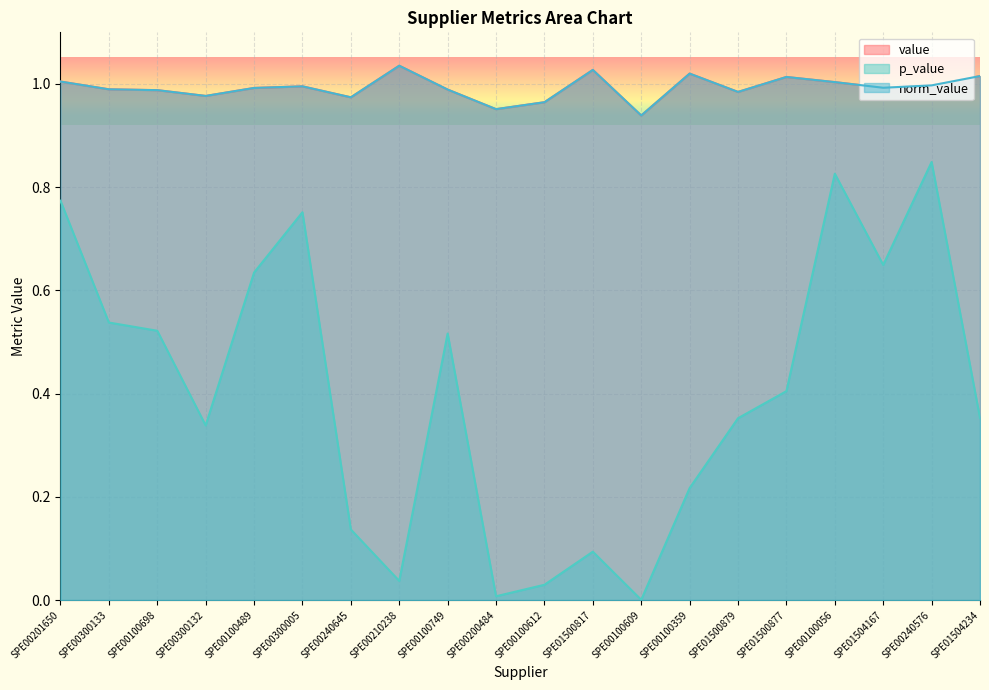

True or false: p_value and norm_value cross at least once.

False